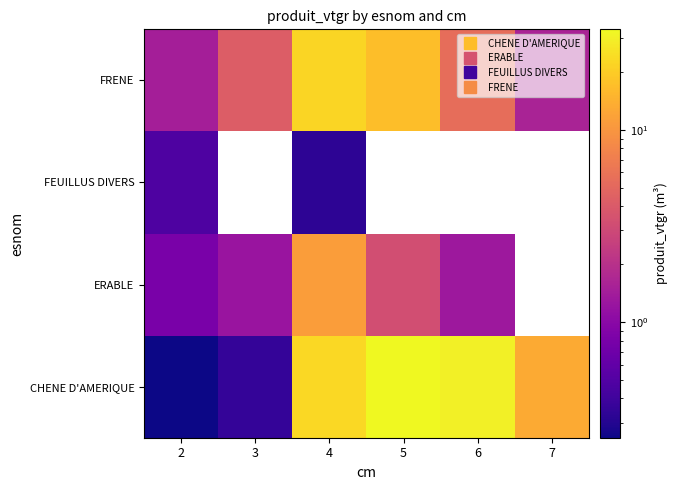

What is the sum of the FRENE values at 7 and 6?

7.1